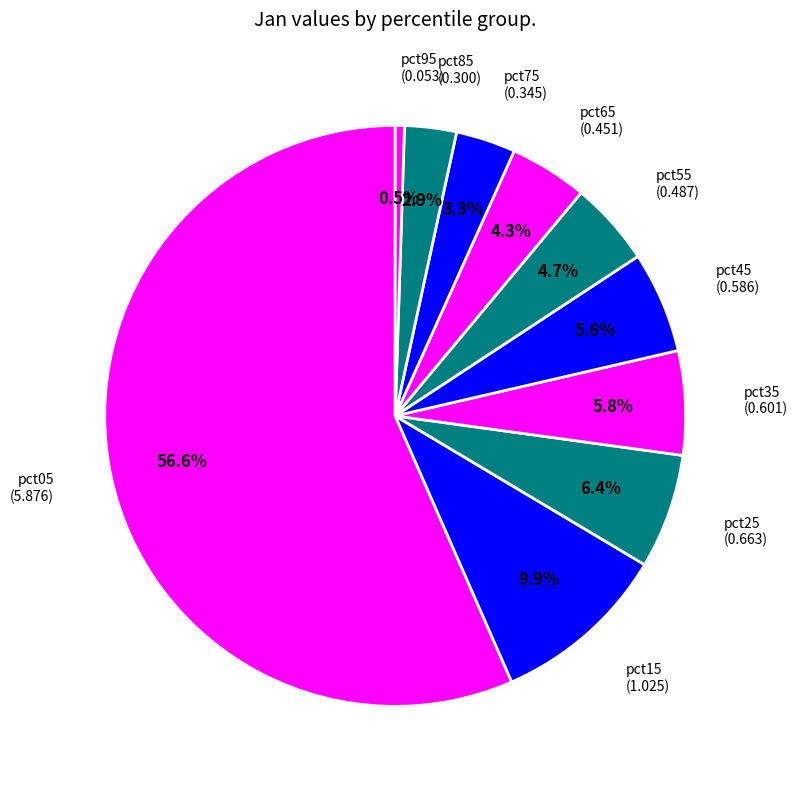

How many slices are in this pie chart?

10